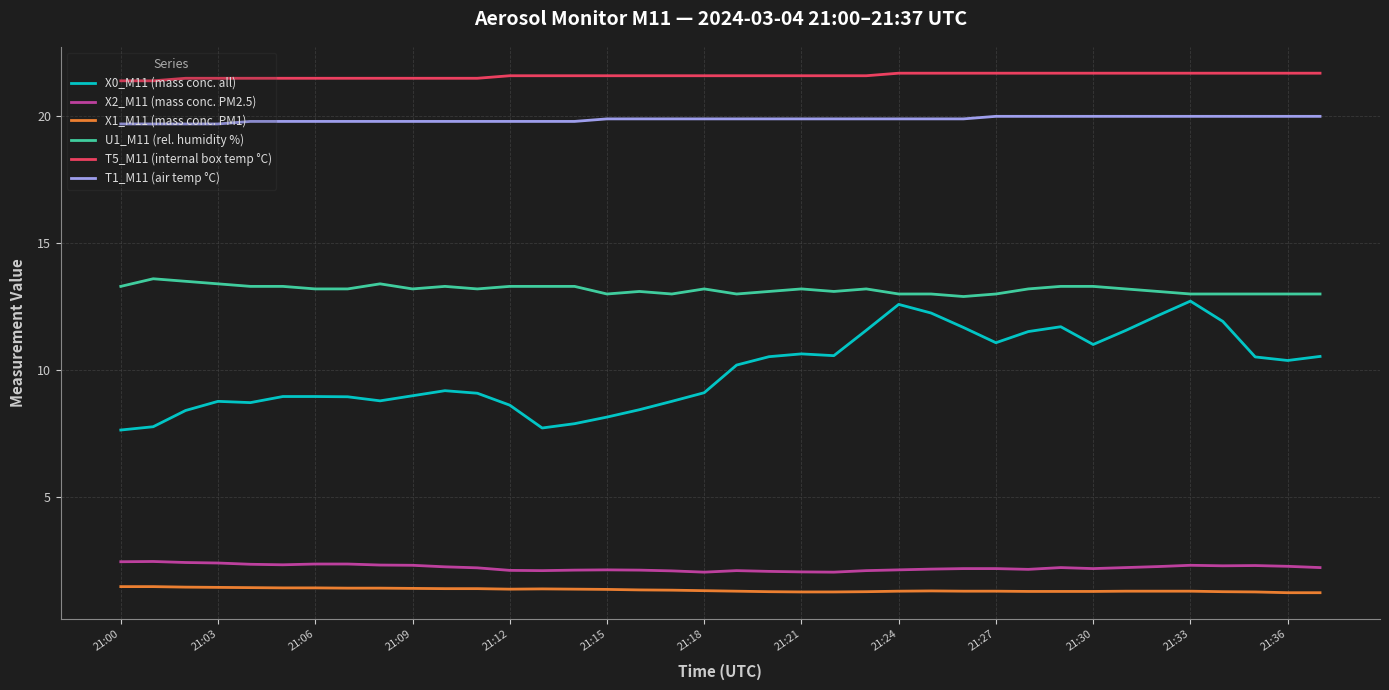

True or false: T5_M11 (internal box temp °C) and X2_M11 (mass conc. PM2.5) cross at least once.

False